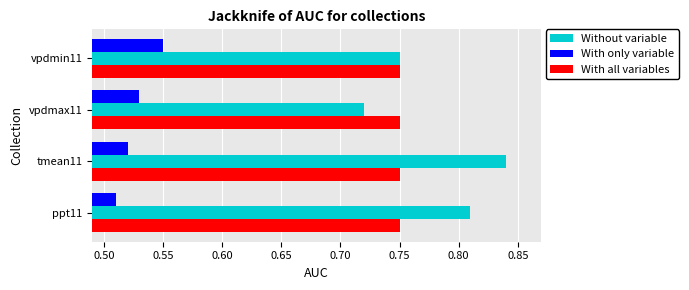

Is it true that With only variable equals 0.7 at ppt11?

False